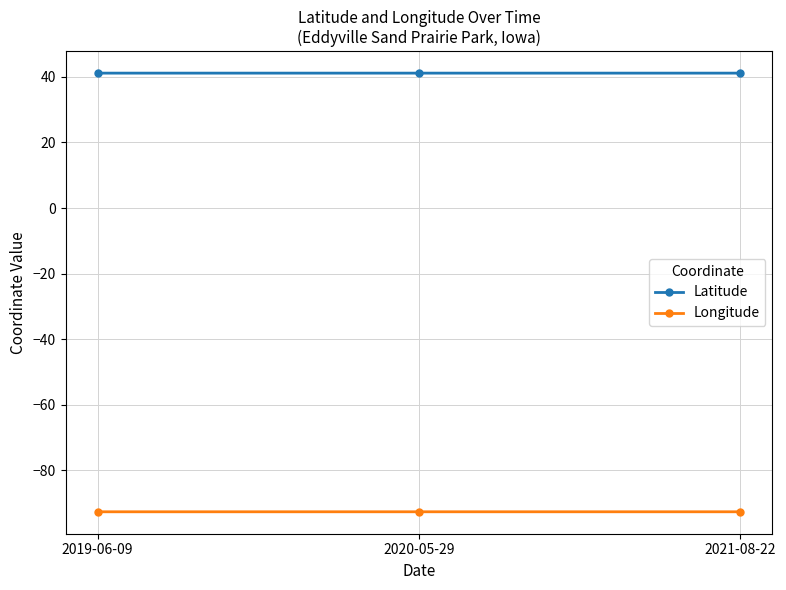

At how many categories does at least one series exceed 11?

3